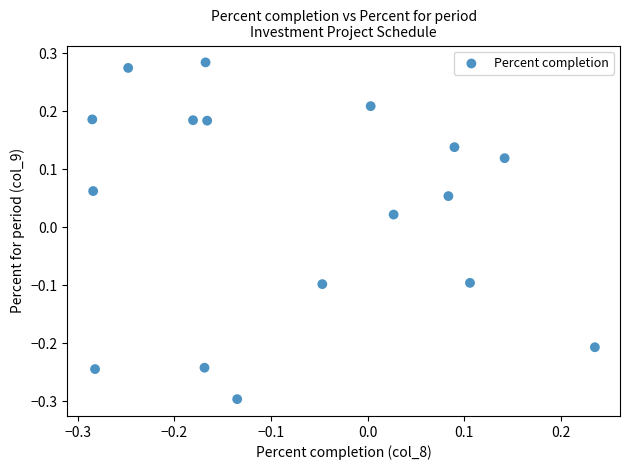

What is the range of Y values (max minus min)?

0.6